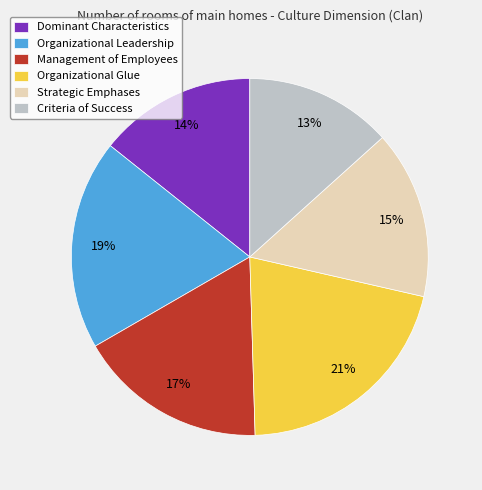

Is the sum of Organizational Leadership and Criteria of Success greater than half?

No